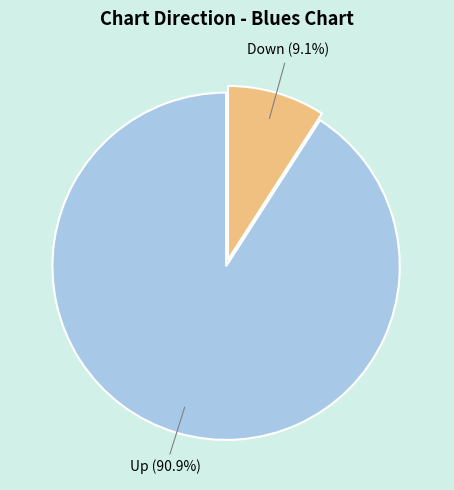

Is there any slice that represents more than half of the pie?

Yes